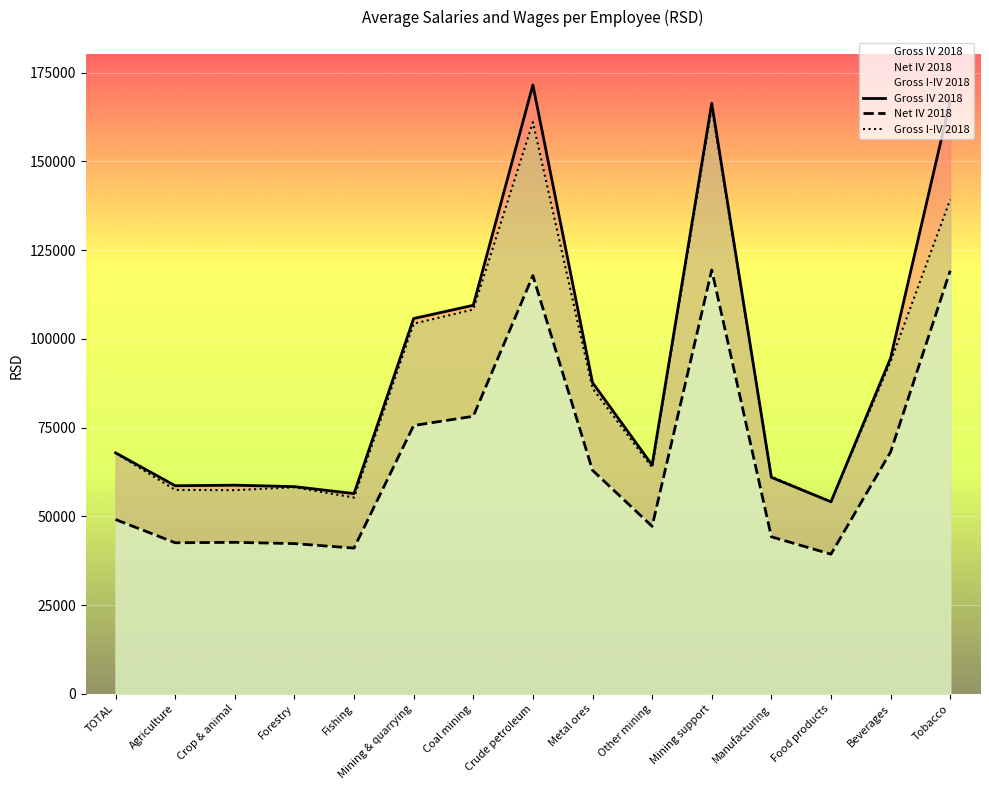

What is the sum of all Net IV 2018 values?

989964